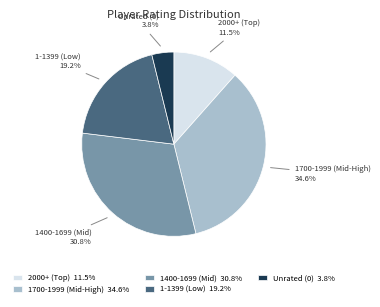

To the nearest percent, what is the difference between the largest and smallest slice percentages?

31%